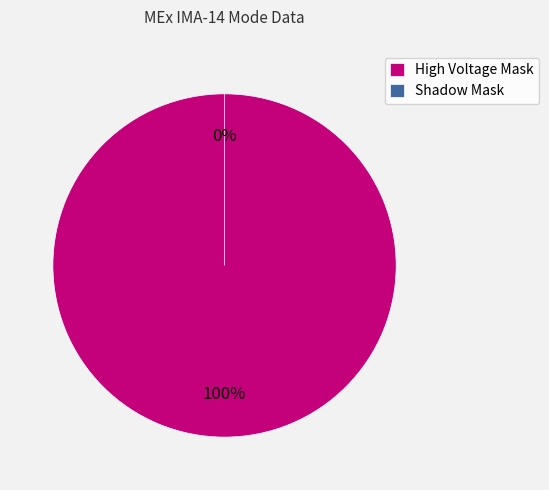

What percentage do High Voltage Mask and Shadow Mask together represent?

100.0%